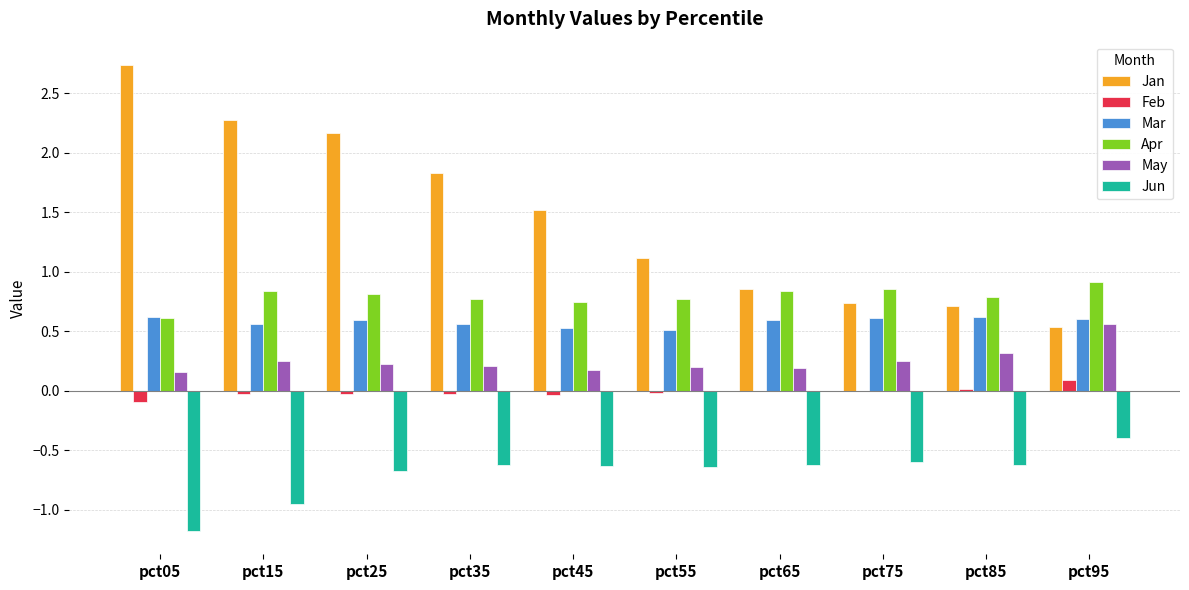

The value of May at pct65 is 0.2. True or false?

True